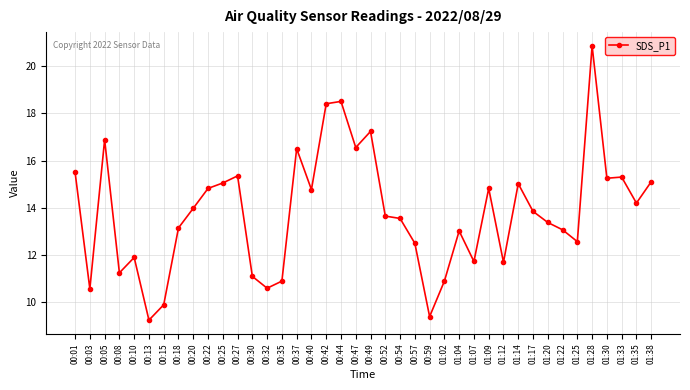

The value at 00:32 is 14.5. True or false?

False